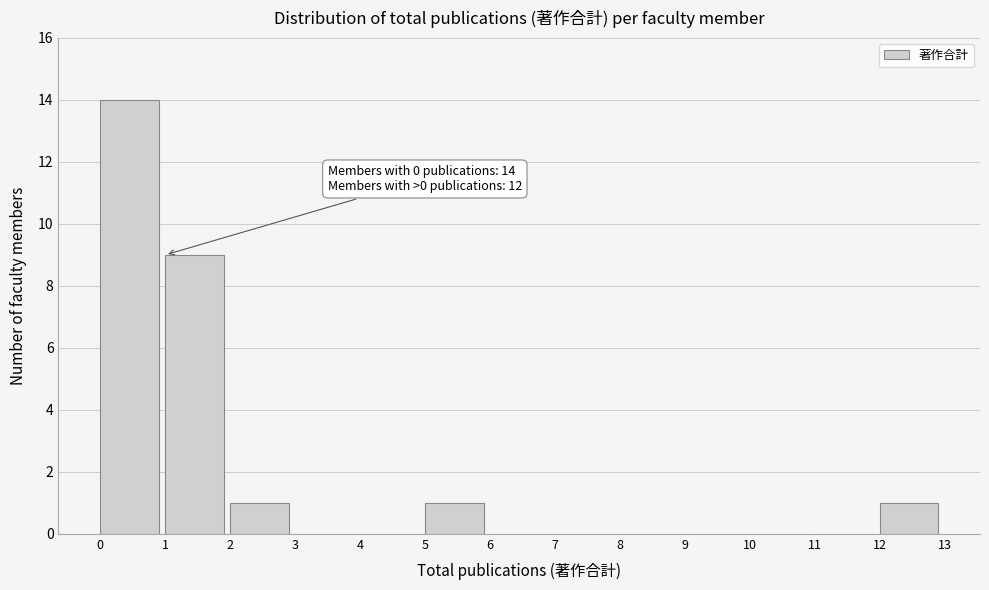

Which range on the x-axis has the tallest bar?

0 to 1